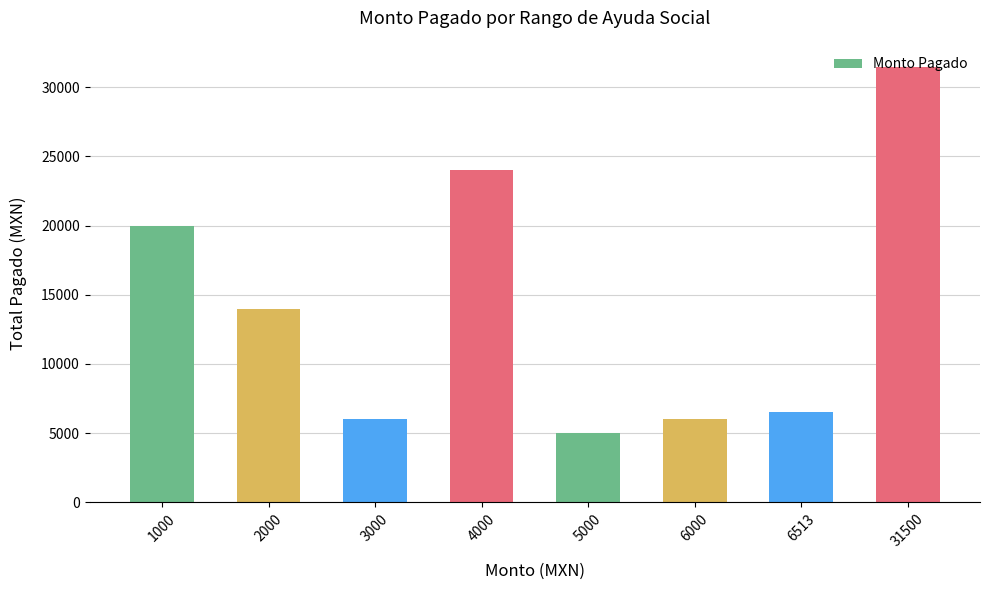

True or false: the data shows 5000 at 5000.

True